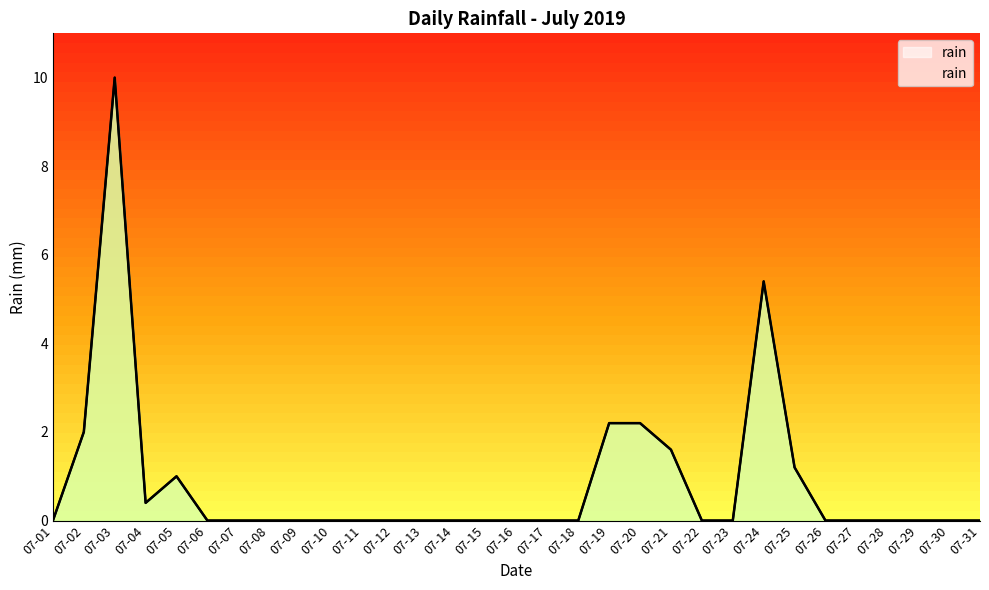

How many positive values are there?

9